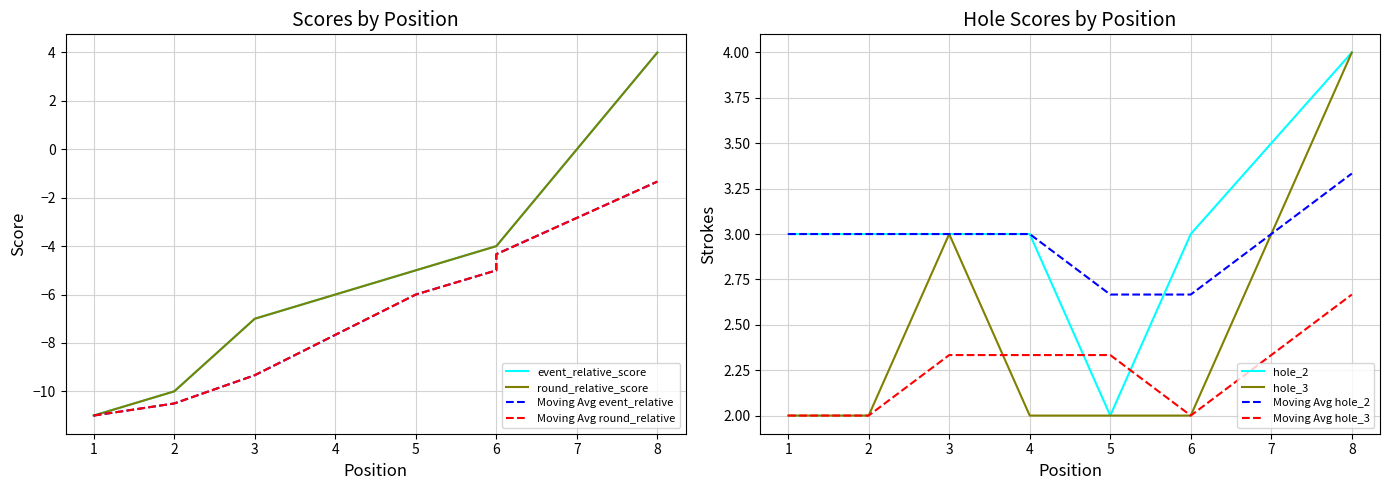

How many categories are shown in the chart?

8